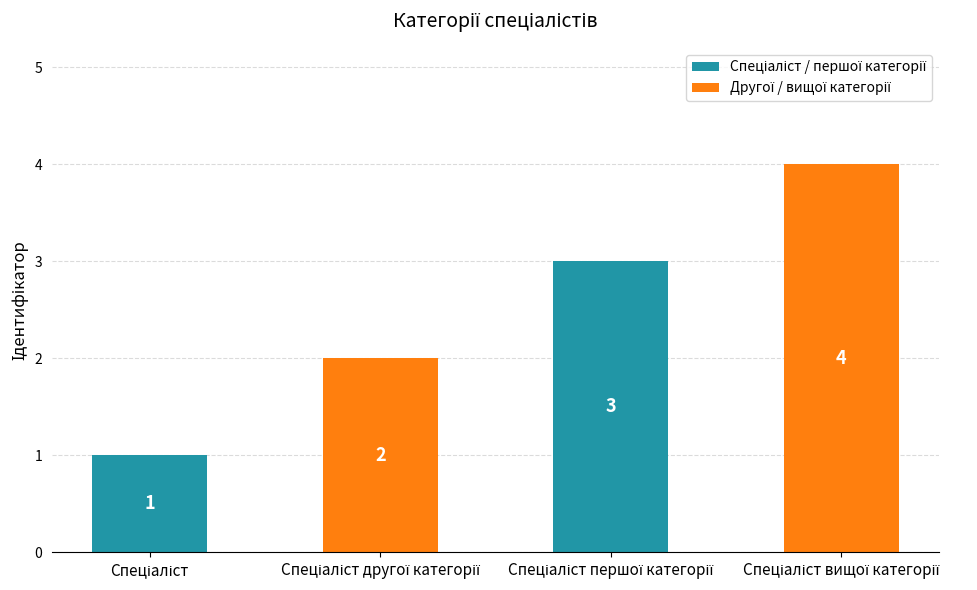

What is the maximum value shown in the chart?

4